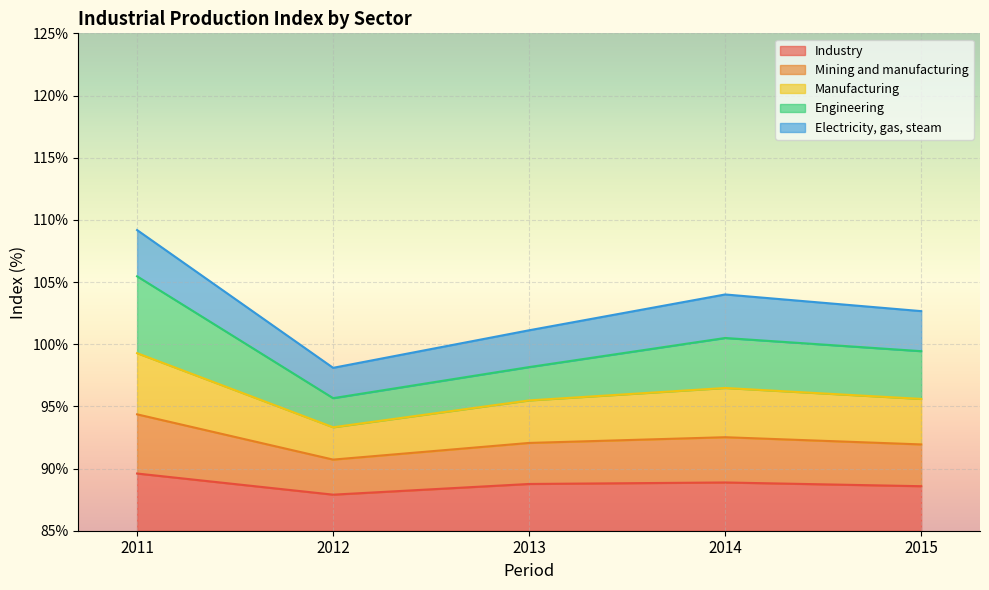

What is the minimum value for Industry?

2.9